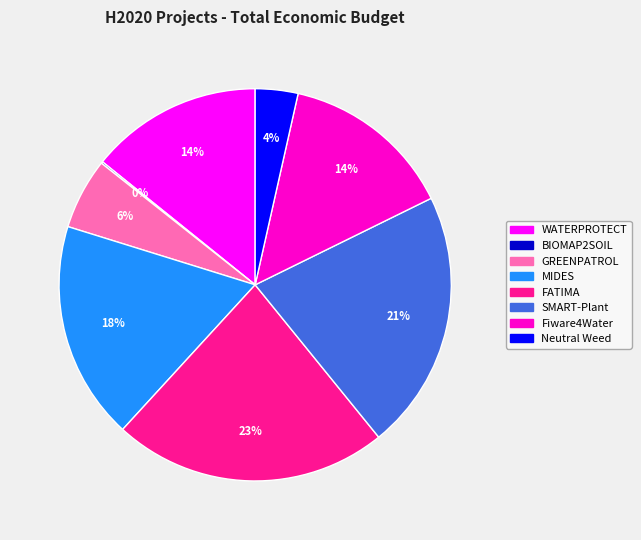

What is the ratio of the value at FATIMA to the value at Fiware4Water?

1.6